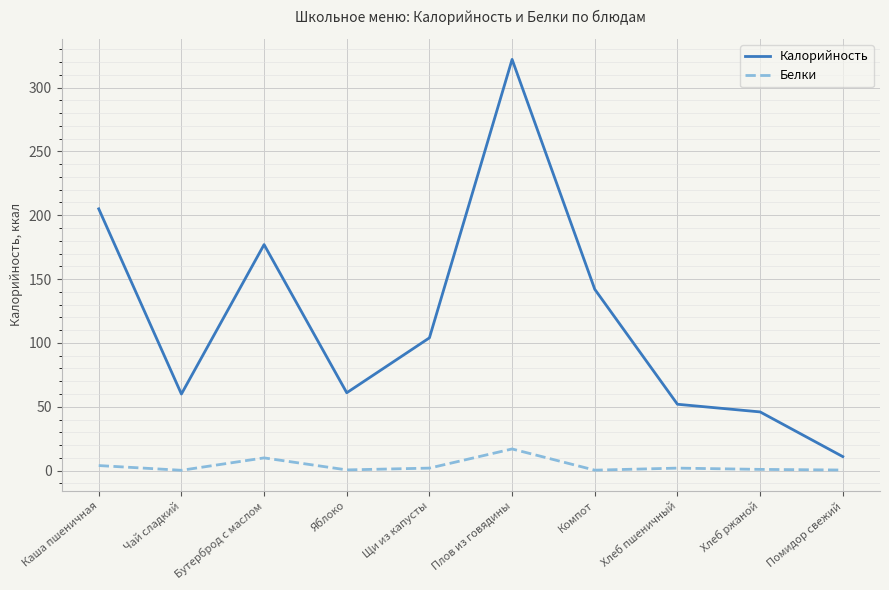

Which series has the largest total across all categories?

Калорийность